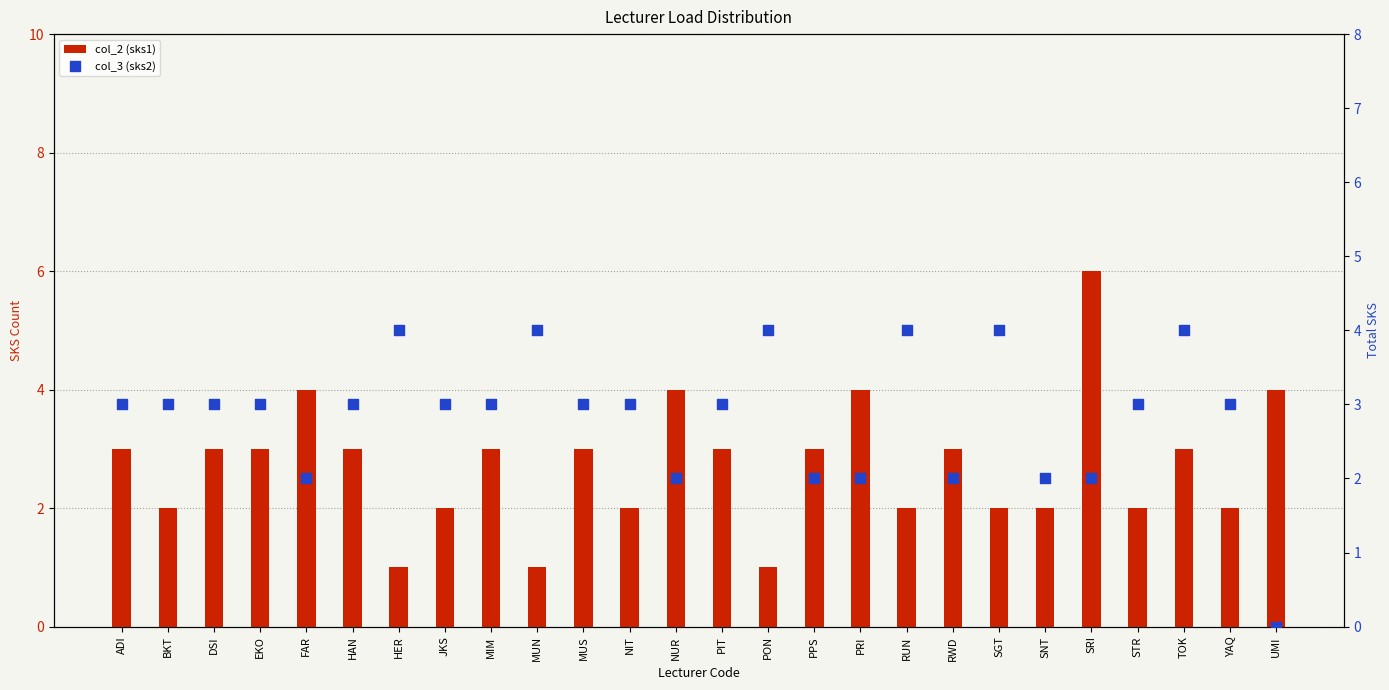

Which series has the widest spread of Y values?

col_2 (sks1)